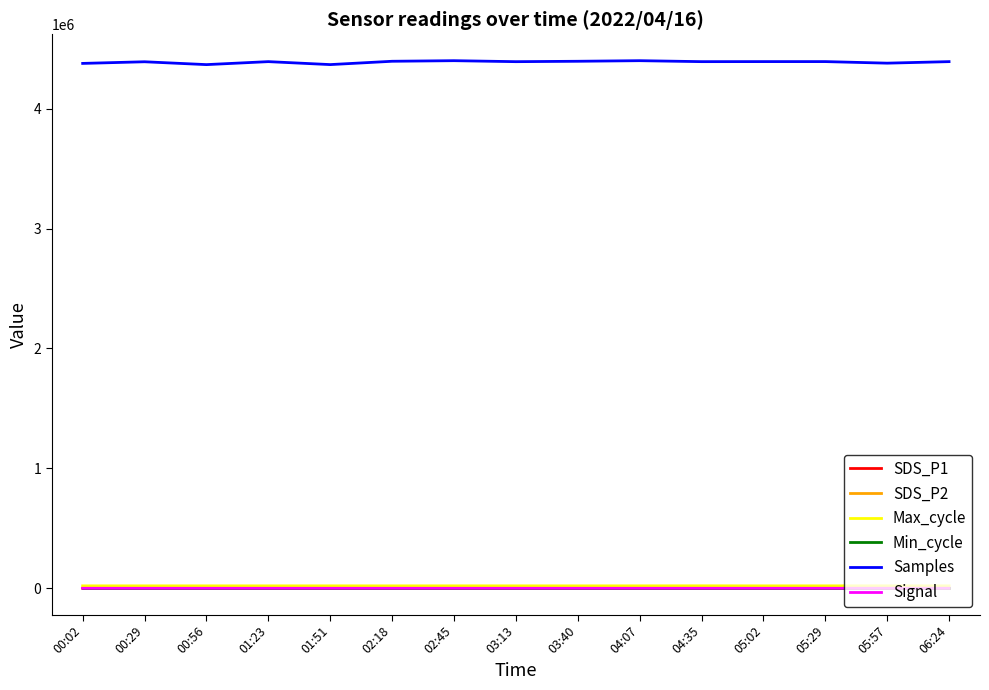

What position from the left is 04:07?

10